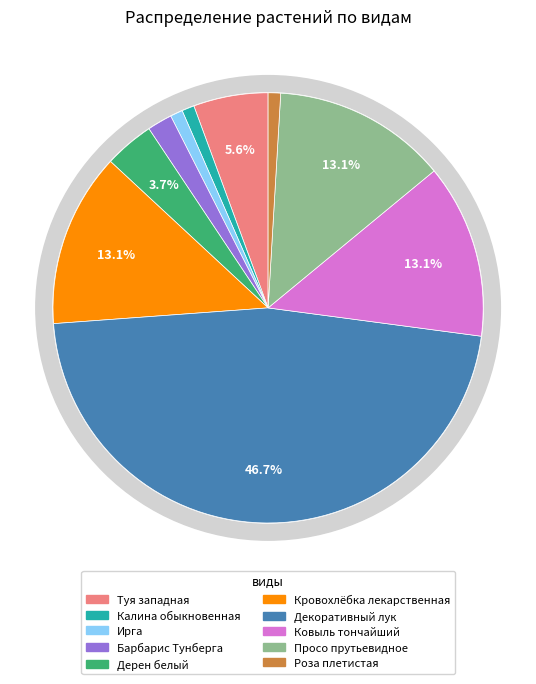

To the nearest percent, what is the difference between the largest and smallest slice percentages?

46%